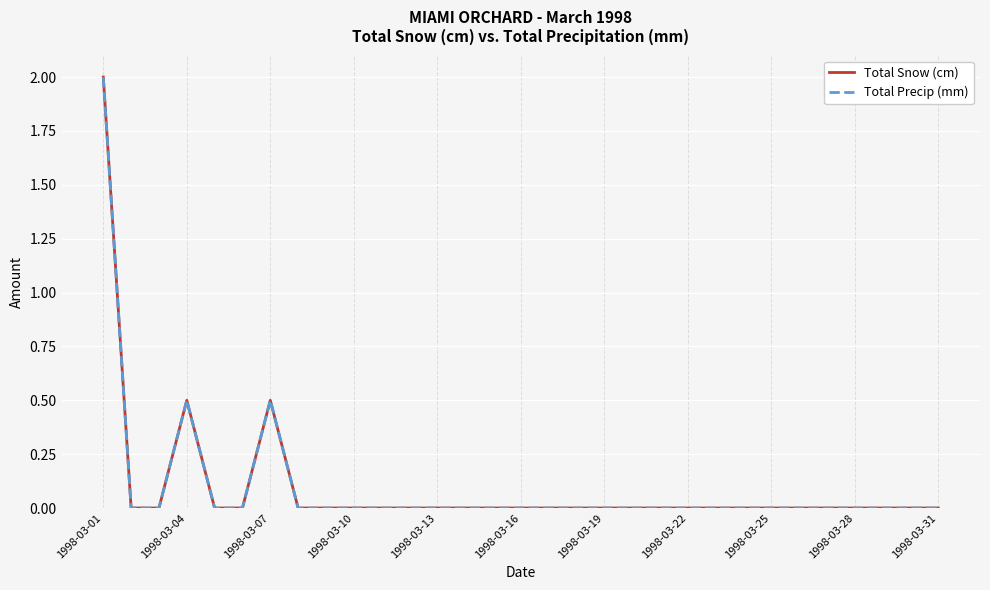

True or false: Total Snow (cm) and Total Precip (mm) intersect in this chart.

False